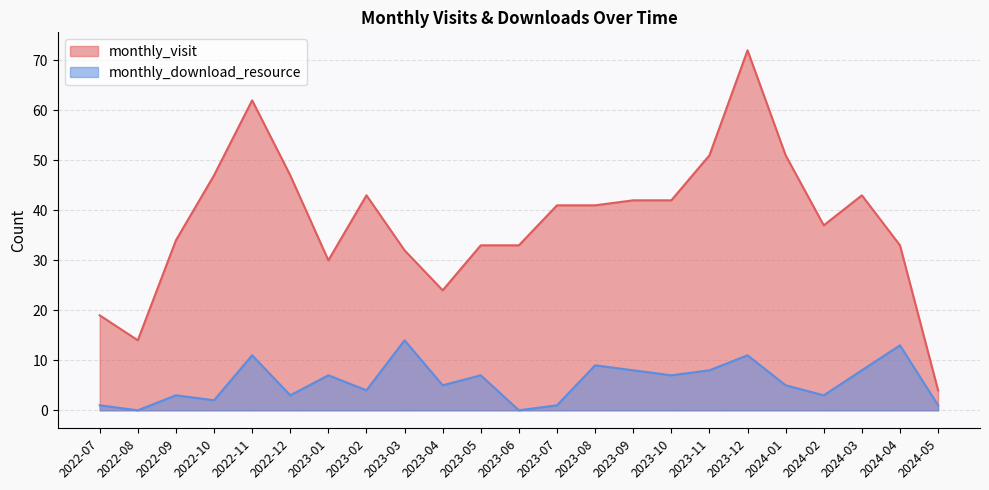

What value does the monthly_visit series have at 2024-02, to the nearest 5?

35